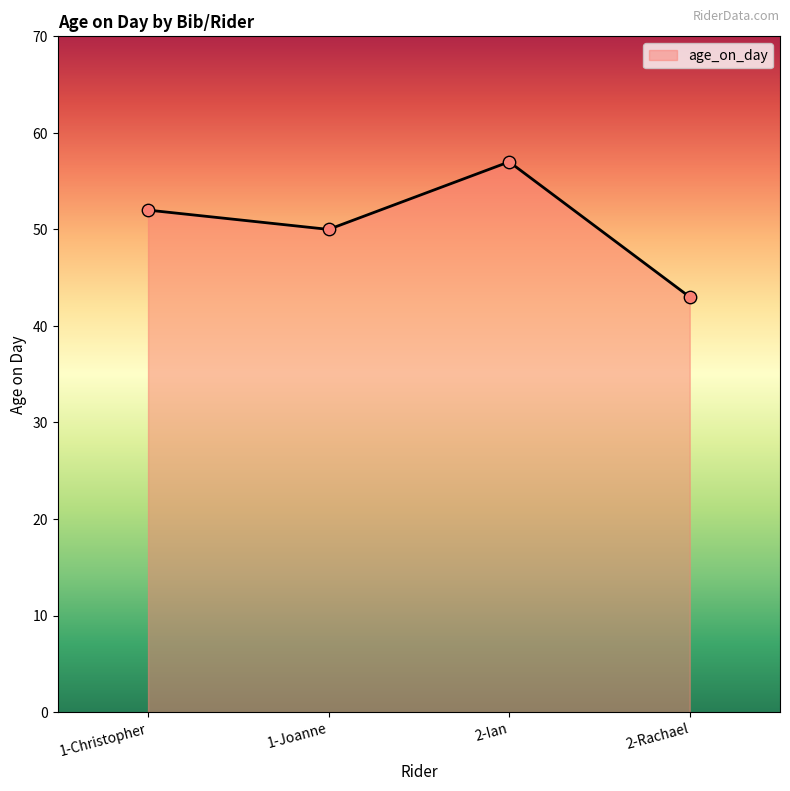

What is the change in value from 1-Christopher to 2-Rachael?

-9